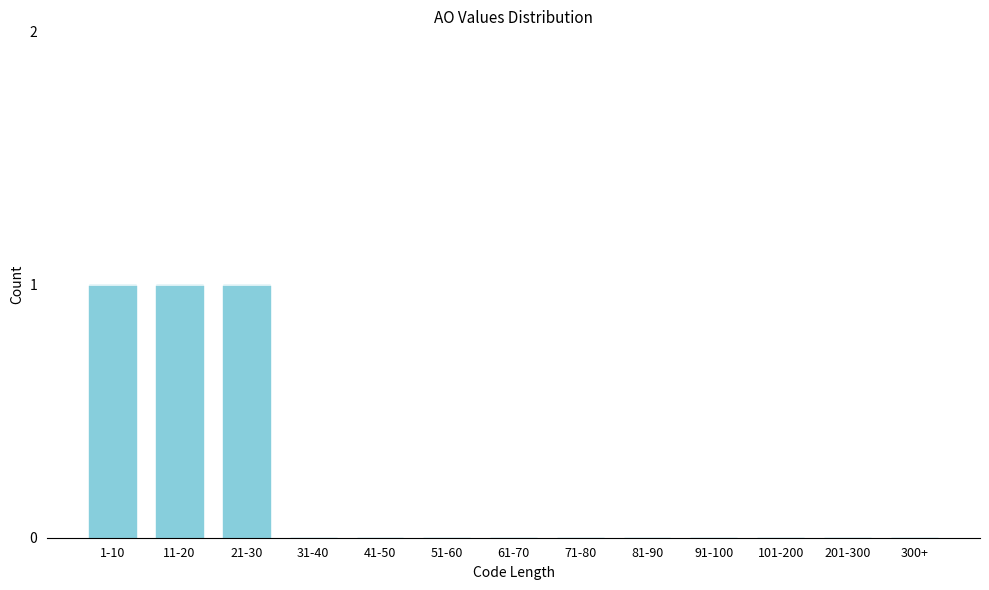

Reading right to left, extract all data points from this chart.

300+=0	201-300=0	101-200=0	91-100=0	81-90=0	71-80=0	61-70=0	51-60=0	41-50=0	31-40=0	21-30=1	11-20=1	1-10=1